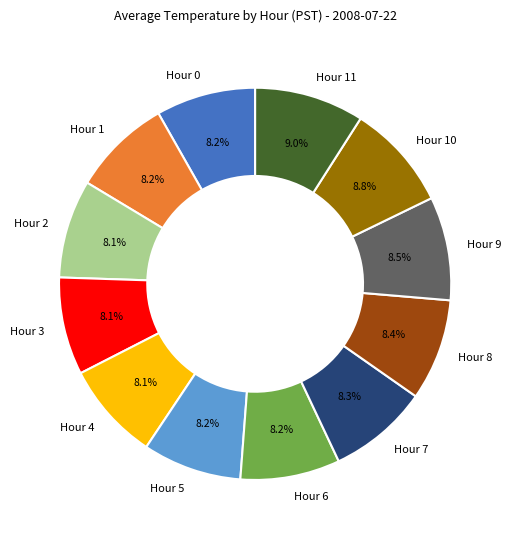

Count the number of slices in the pie.

12